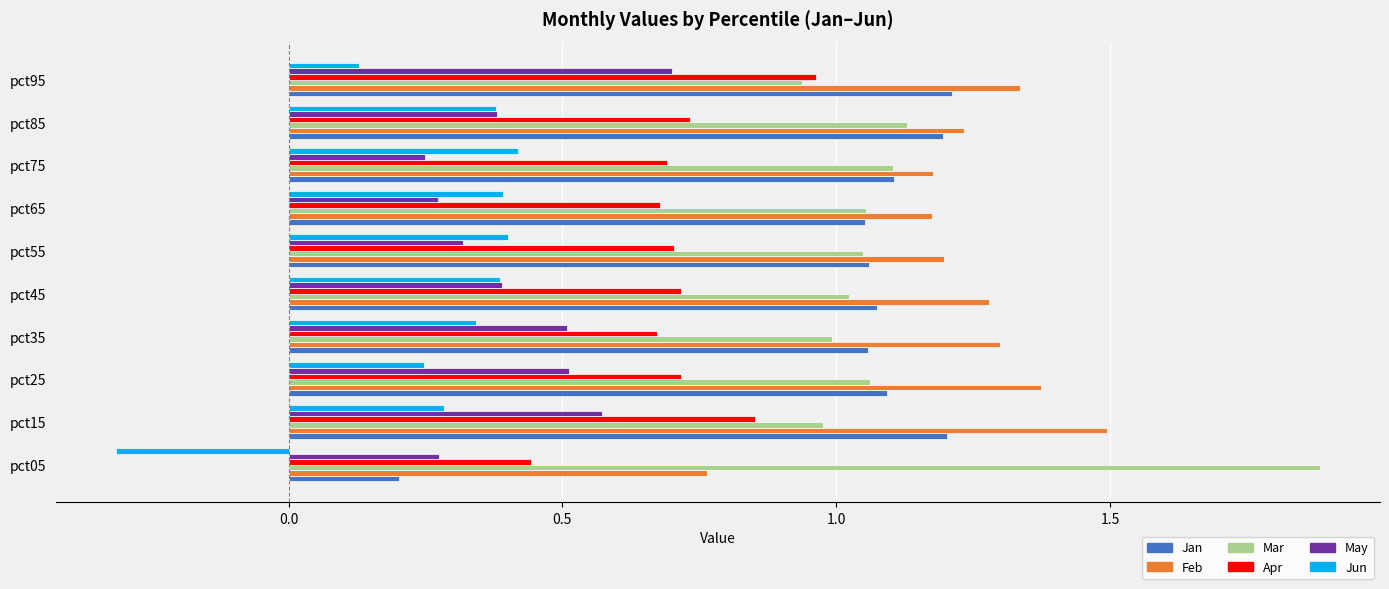

Which series has the largest total across all categories?

Feb